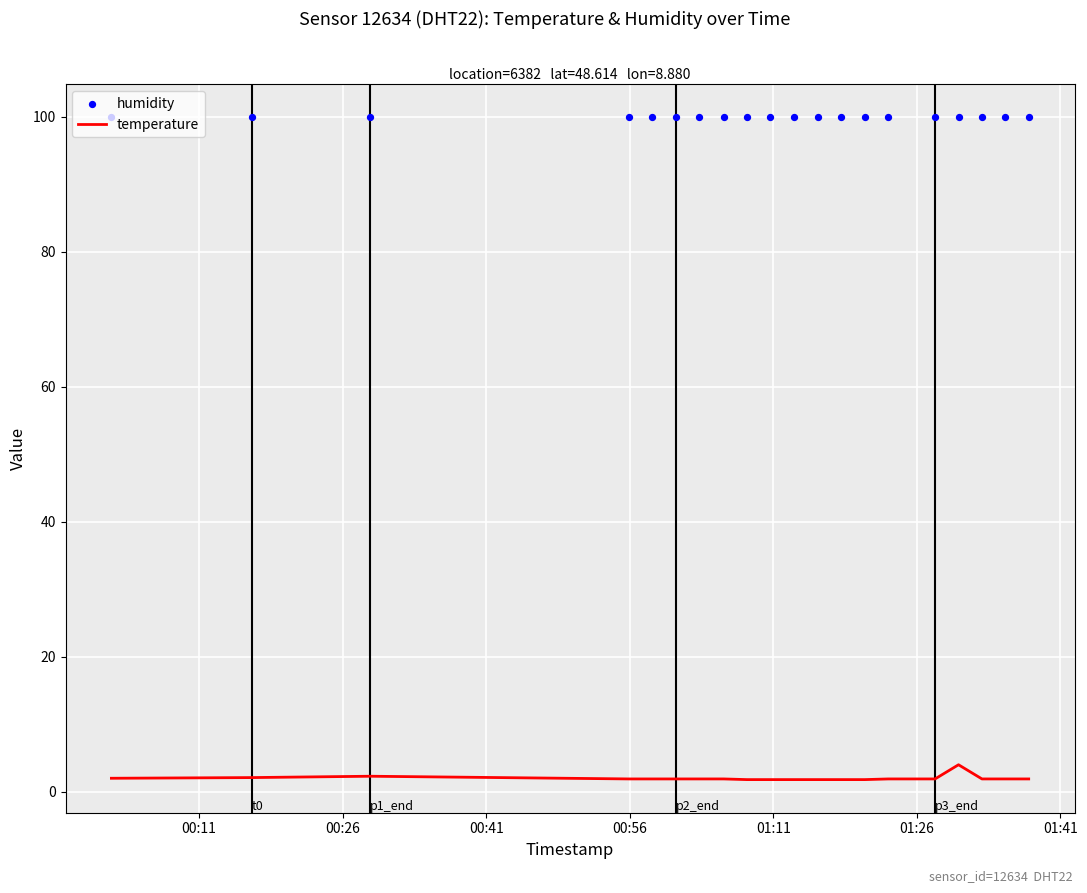

Which series has the largest Y range (max minus min)?

temperature